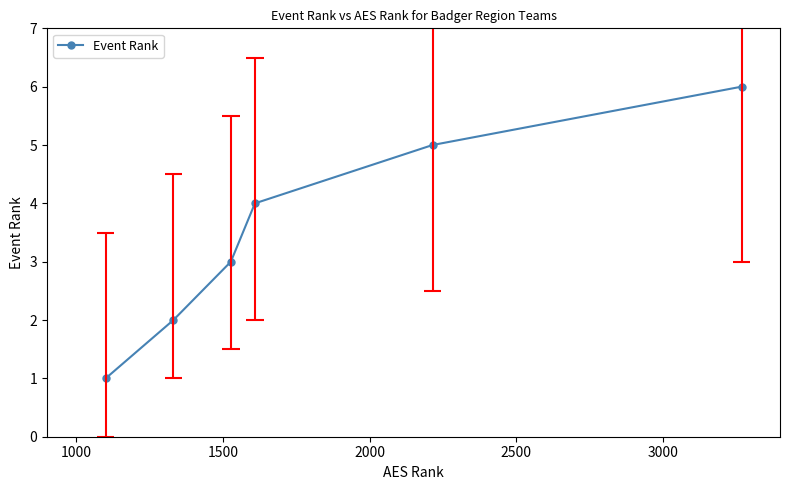

How many lines are shown in the chart?

1